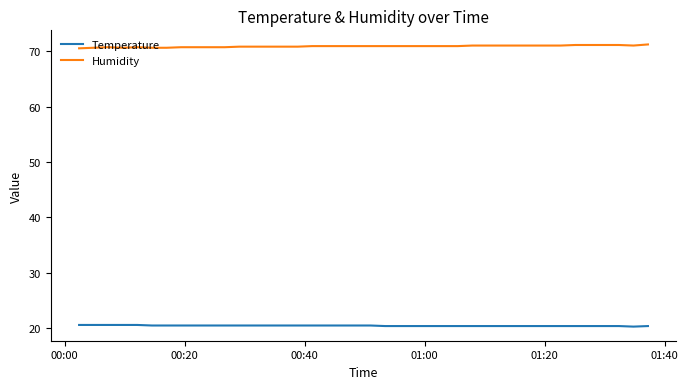

True or false: Humidity and Temperature cross at least once.

False